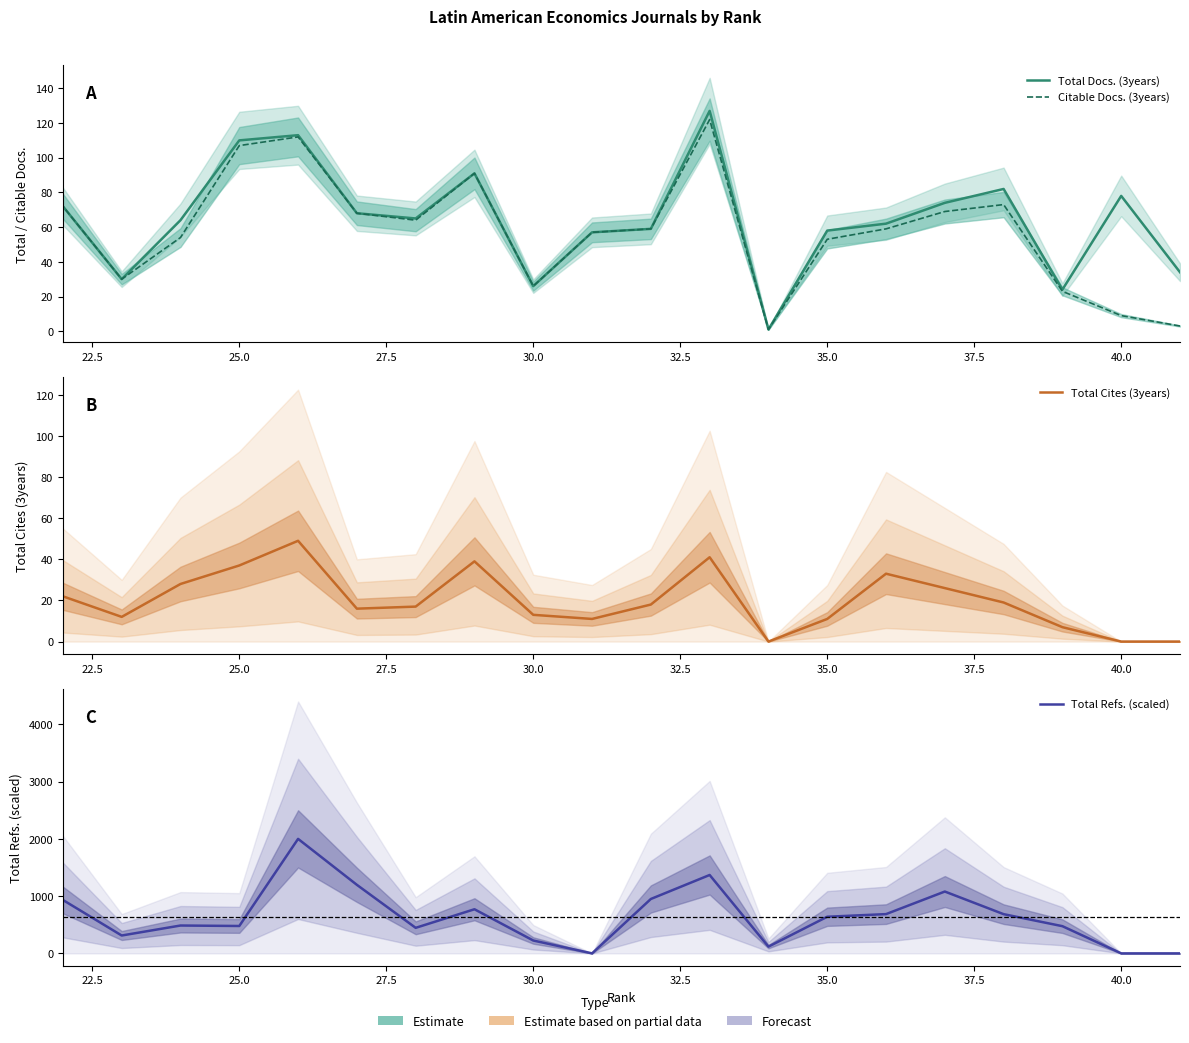

Which series ends up on top after the final intersection of Total Refs. (scaled) and Total Cites (3years)?

Total Refs. (scaled)